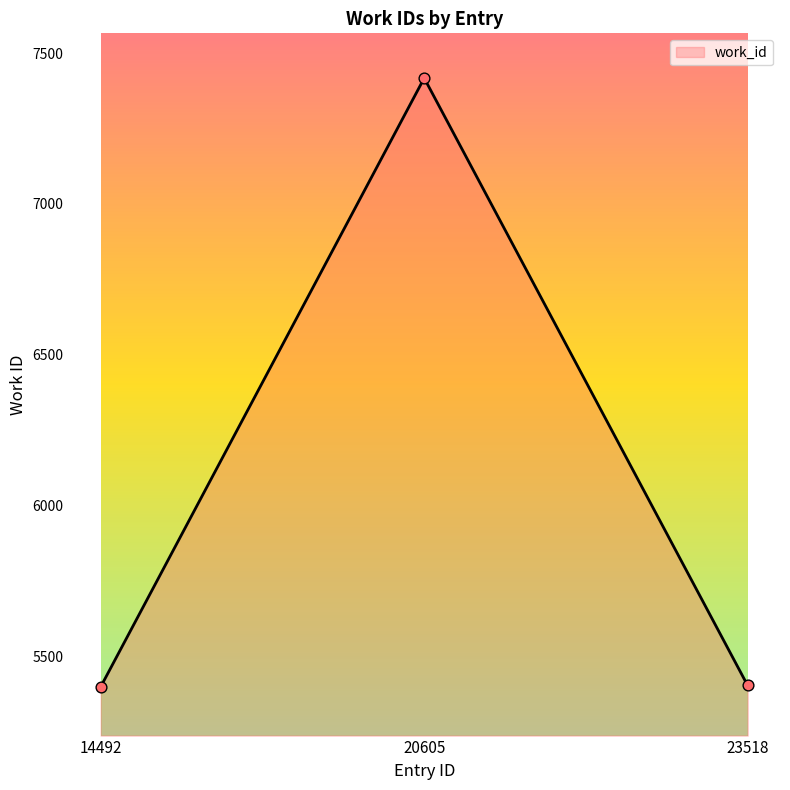

What is the change in value from 14492 to 23518?

+4